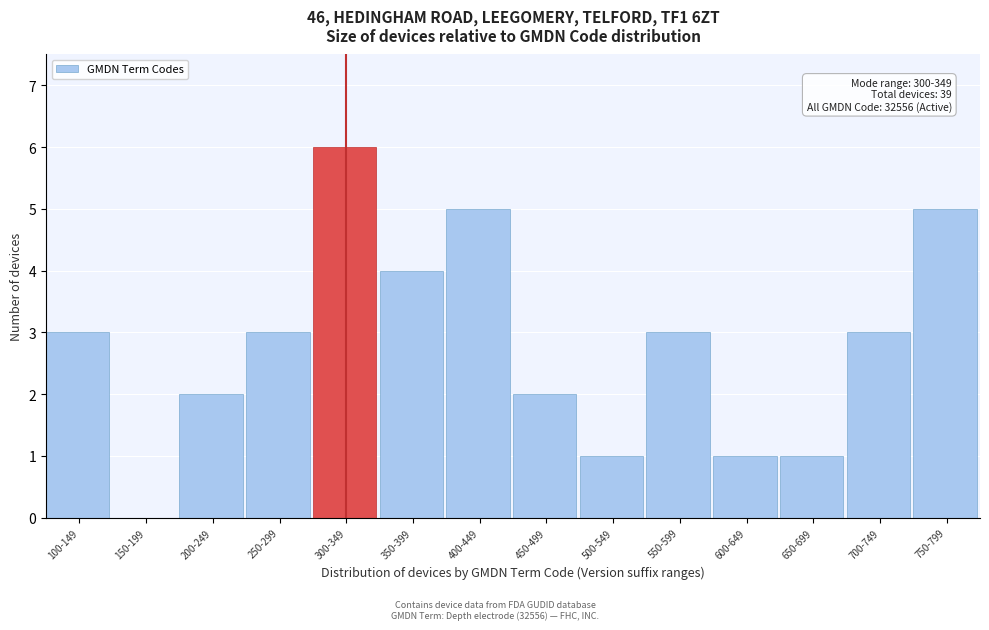

Reading left to right, what are all the values shown in this chart?

100-149=3	150-199=0	200-249=2	250-299=3	300-349=6	350-399=4	400-449=5	450-499=2	500-549=1	550-599=3	600-649=1	650-699=1	700-749=3	750-799=5